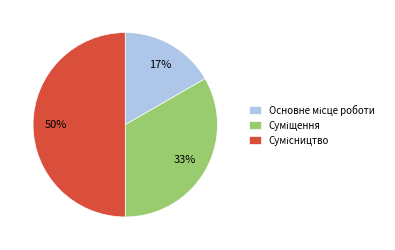

To the nearest percent, what is the average slice percentage?

33%